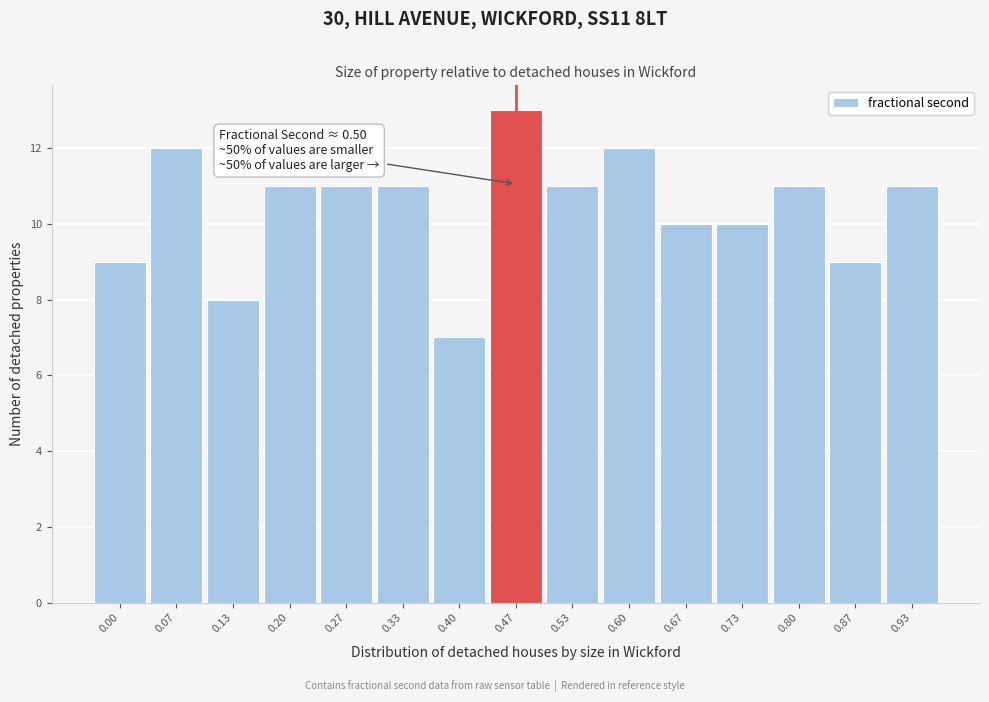

Reading left to right, what are all the values shown in this chart?

0.00=9	0.07=12	0.13=8	0.20=11	0.27=11	0.33=11	0.40=7	0.47=13	0.53=11	0.60=12	0.67=10	0.73=10	0.80=11	0.87=9	0.93=11